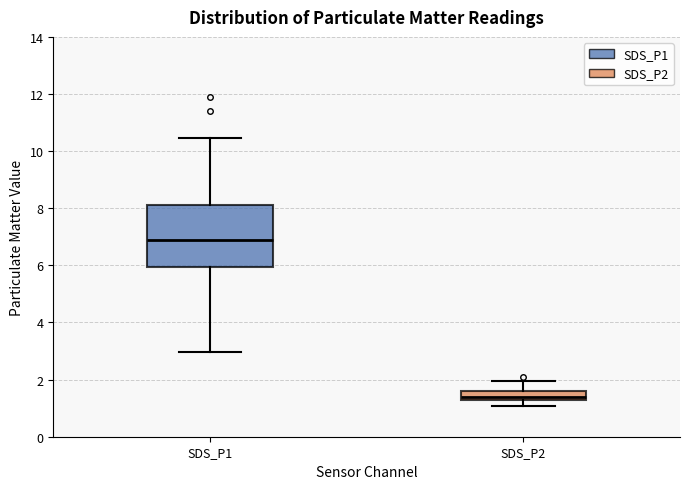

Which box has the highest median line?

SDS_P1